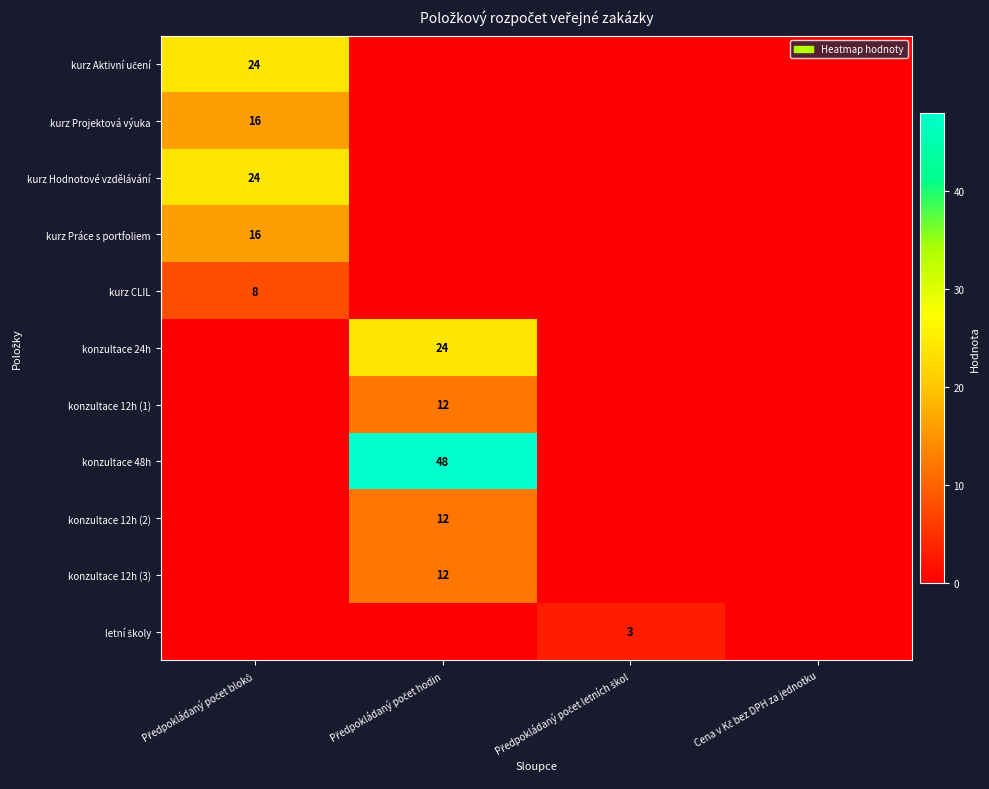

List the labels in order of kurz Hodnotové vzdělávání value, largest first.

Předpokládaný počet bloků, Předpokládaný počet hodin, Předpokládaný počet letních škol, Cena v Kč bez DPH za jednotku